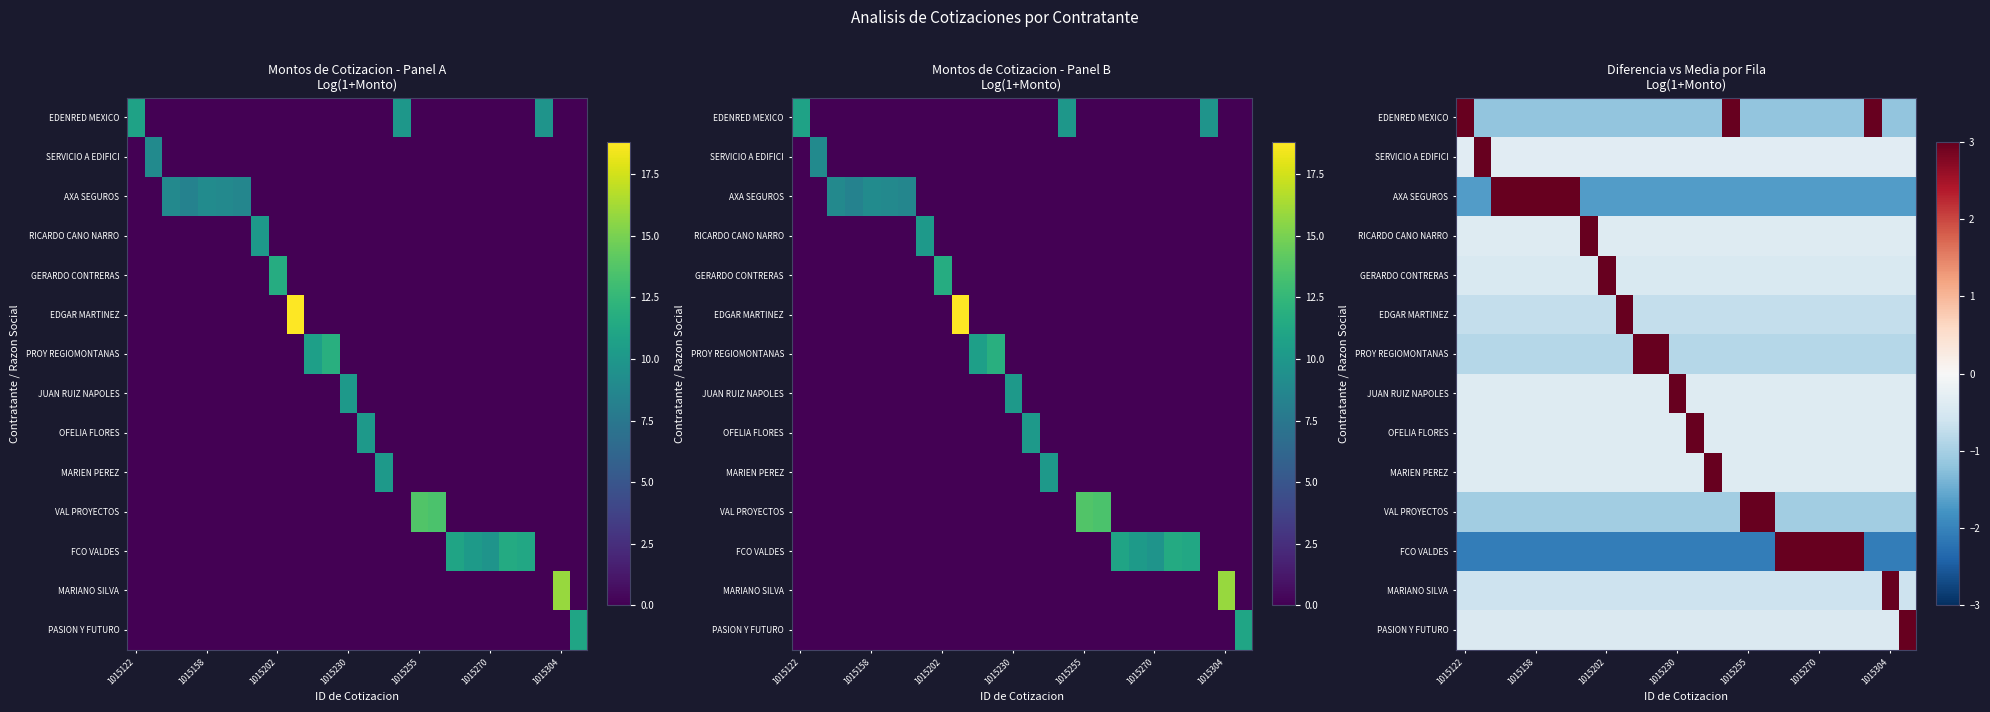

Rank the series by their maximum value, from lowest to highest.

AXA SEGUROS, SERVICIO A EDIFICI, FCO VALDES, EDENRED MEXICO, RICARDO CANO NARRO, MARIEN PEREZ, OFELIA FLORES, JUAN RUIZ NAPOLES, PASION Y FUTURO, PROY REGIOMONTANAS, GERARDO CONTRERAS, VAL PROYECTOS, MARIANO SILVA, EDGAR MARTINEZ